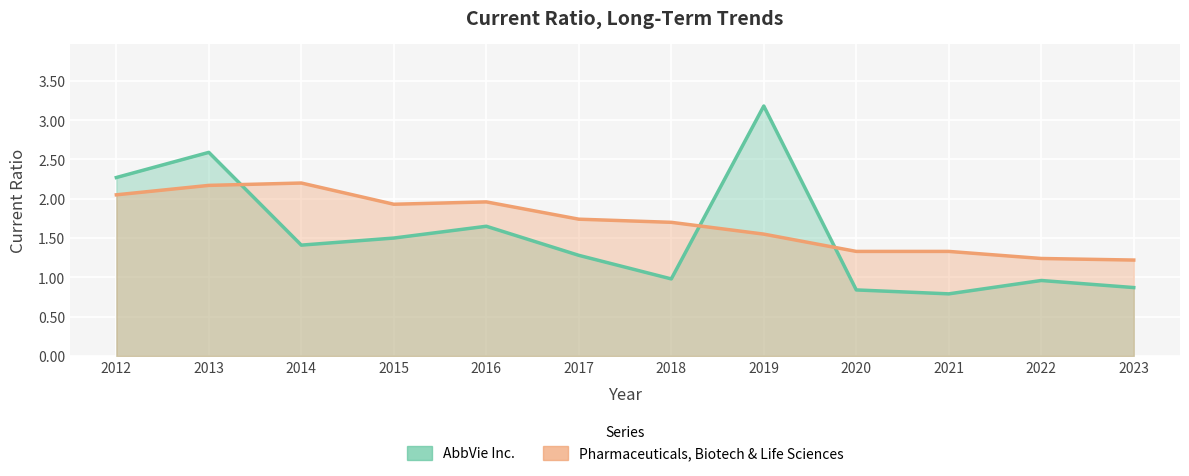

Where is the first local minimum for Pharmaceuticals, Biotechnology & Life Sciences?

2015